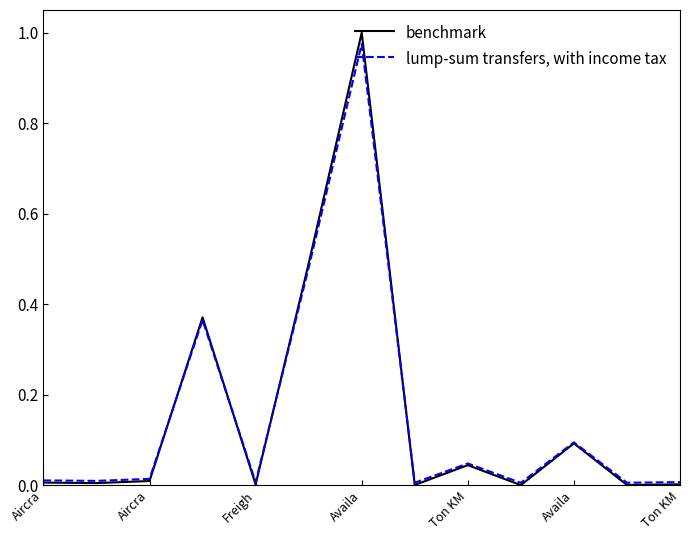

Which series has the largest range (max minus min)?

benchmark